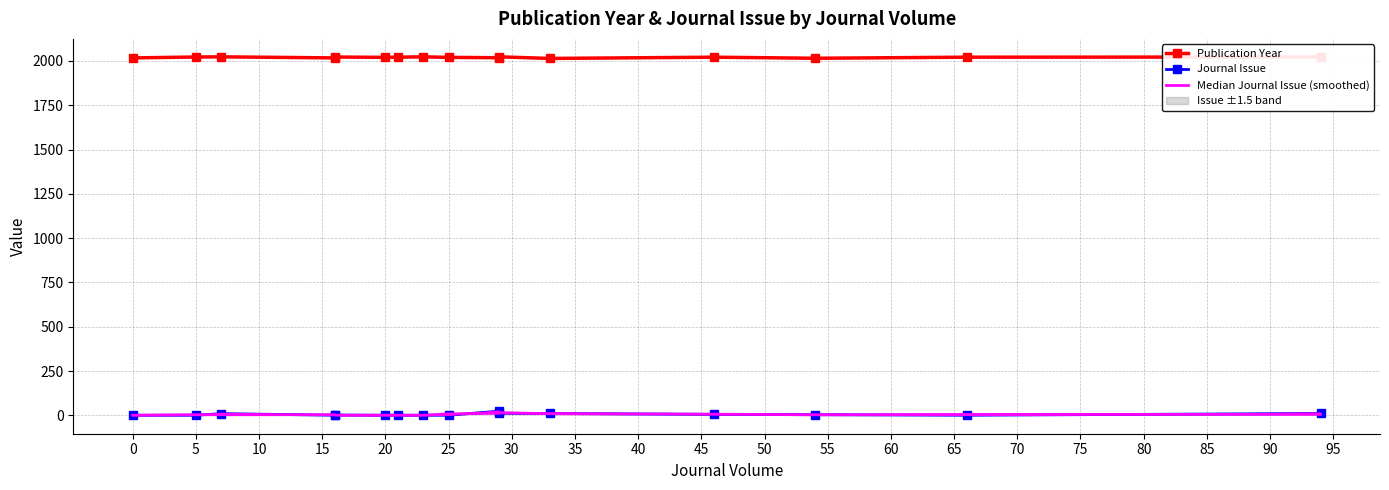

What are all the series names shown in the legend?

Publication Year, Journal Issue, Median Journal Issue (smoothed)